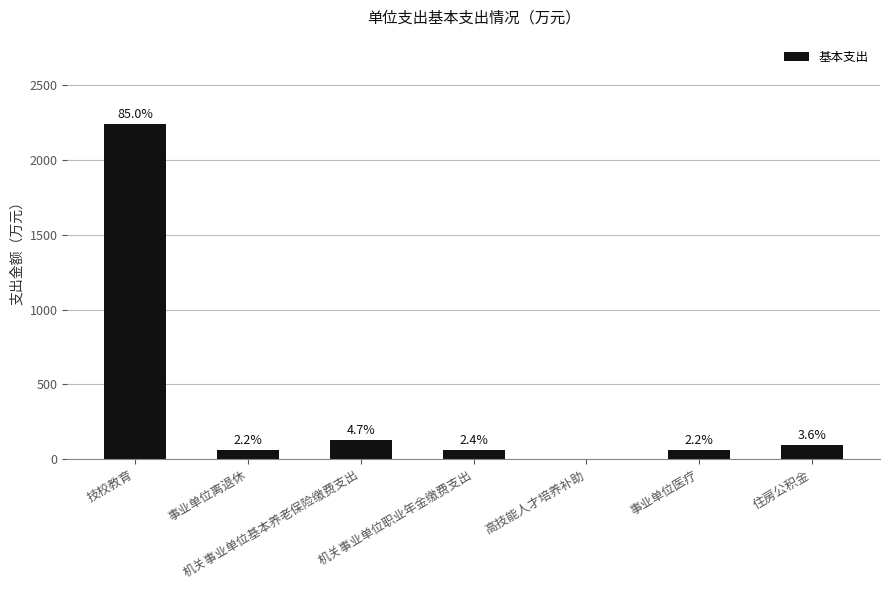

Reading left to right, what are all the values shown in this chart?

2244.2	57.3	125.3	62.7	0.0	58.0	94.0